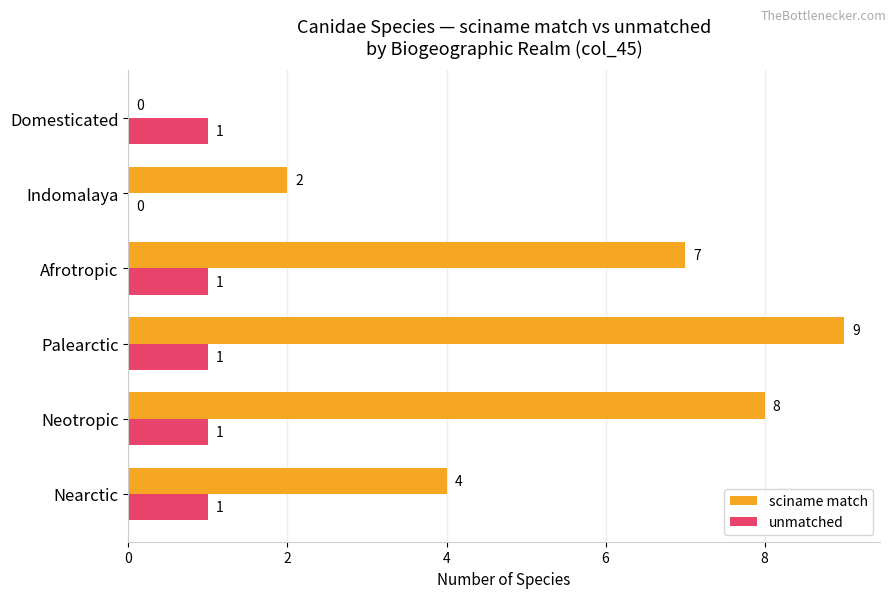

What is the sum of all unmatched values?

5